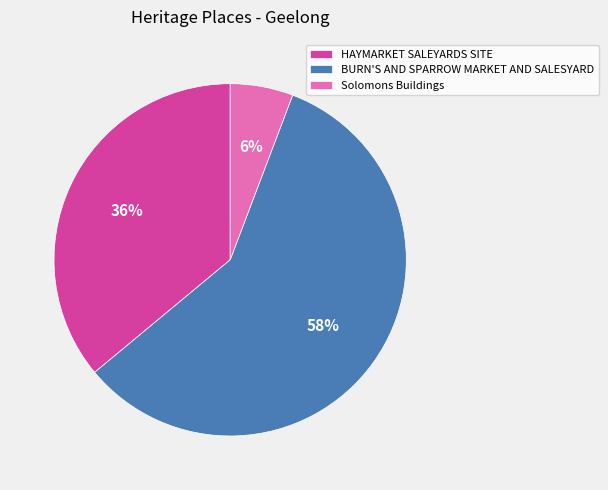

Rank the categories by value from highest to lowest.

BURN'S AND SPARROW MARKET AND SALESYARD, HAYMARKET SALEYARDS SITE, Solomons Buildings